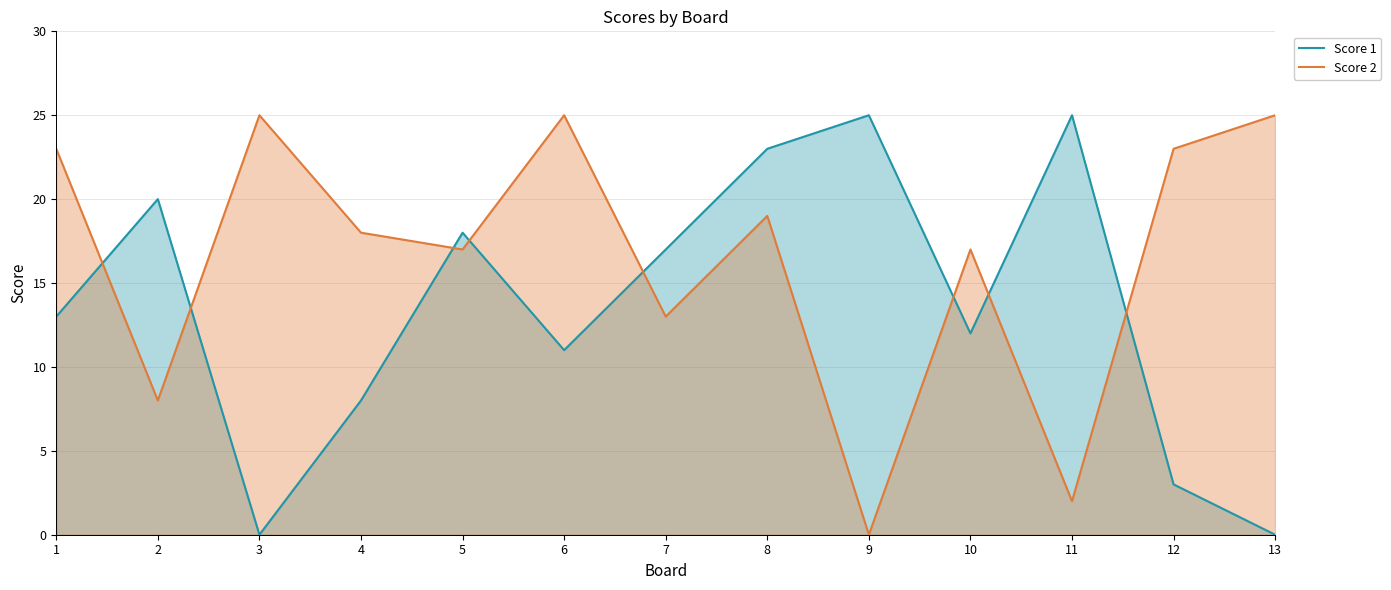

What is the average value of the Score 1 series?

13